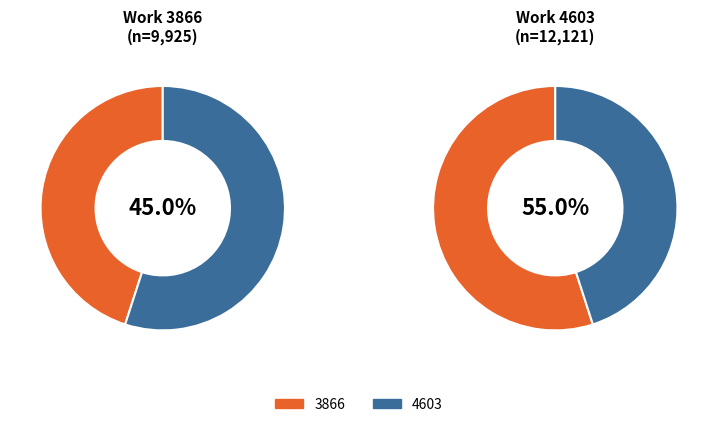

Rank the categories by value from lowest to highest.

3866, 4603